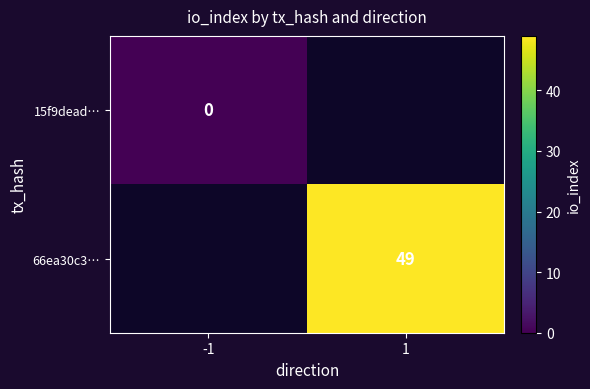

Is the value of 66ea30c3… at 1 greater than the value of 15f9dead… at -1?

Yes